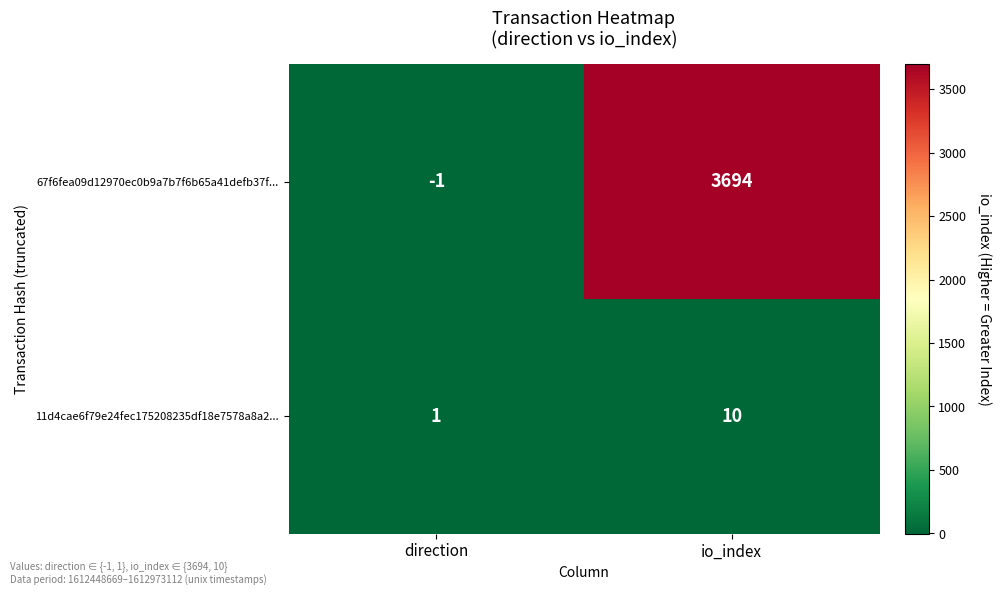

How many values in 67f6fea09d12970ec0b9a7b7f6b65a41defb37f... are above zero?

1